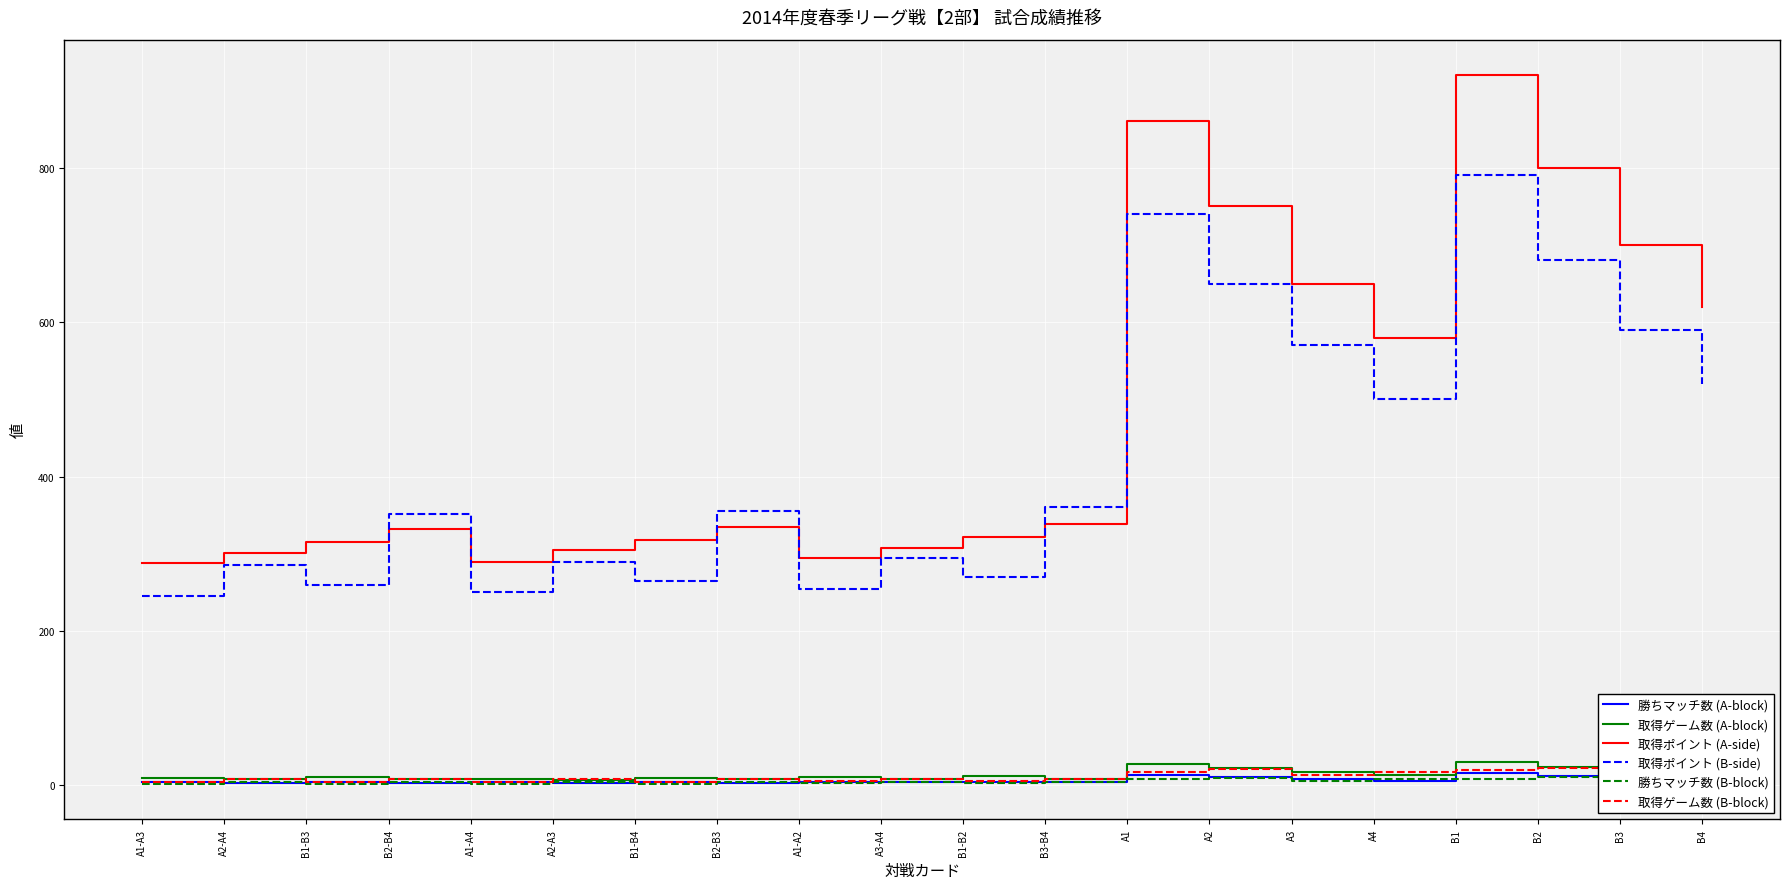

True or false: 取得ゲーム数 (A-block) and 取得ポイント (B-side) cross at least once.

False